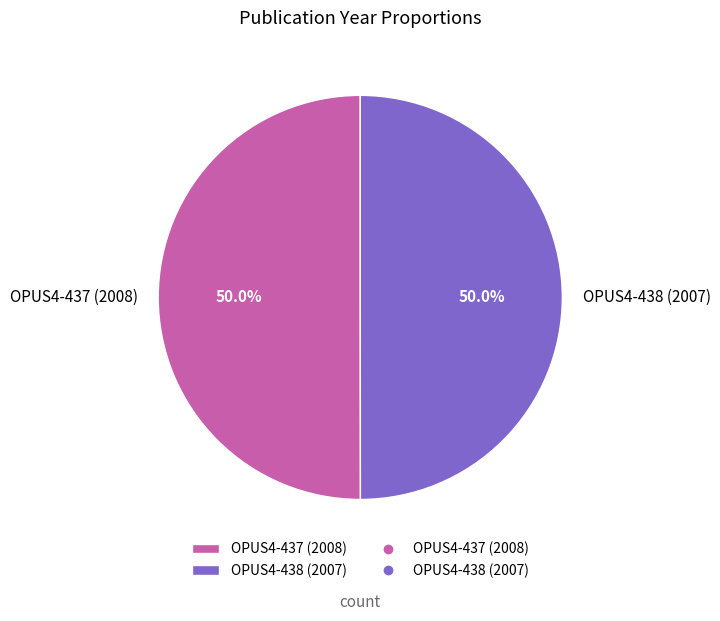

To the nearest percent, what portion does OPUS4-437 (2008) represent?

50%